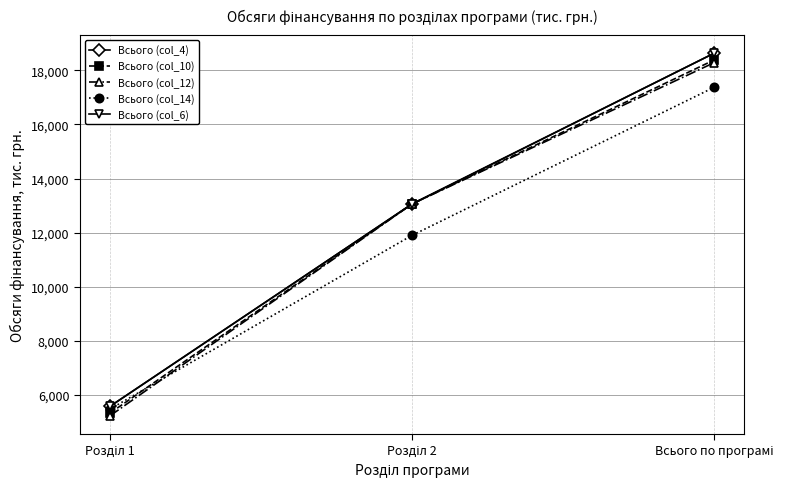

Between Розділ 2 and Всього по програмі, which series saw the biggest shift?

Всього (col_4)